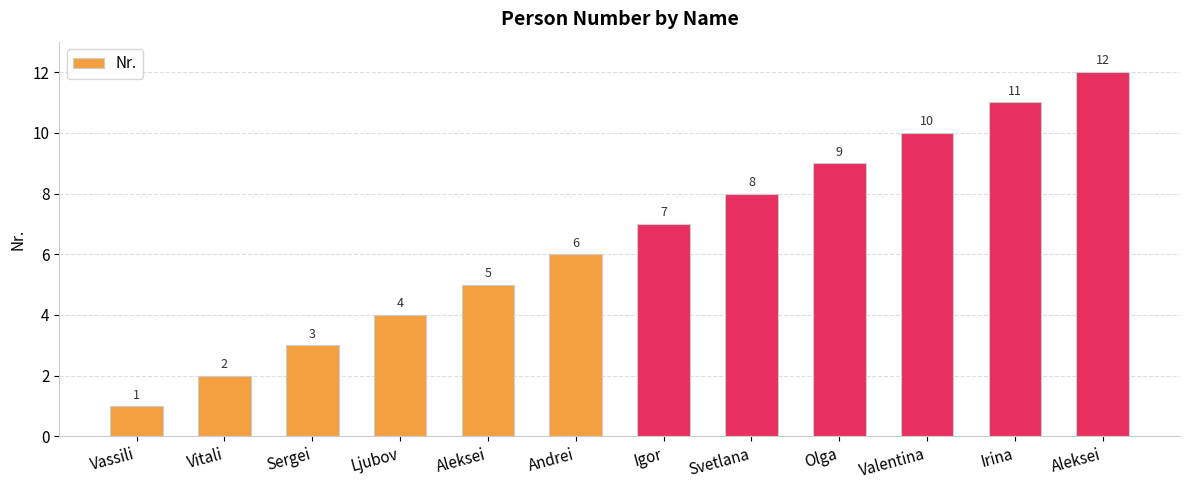

At which category does the chart reach its peak across all series?

Aleksei